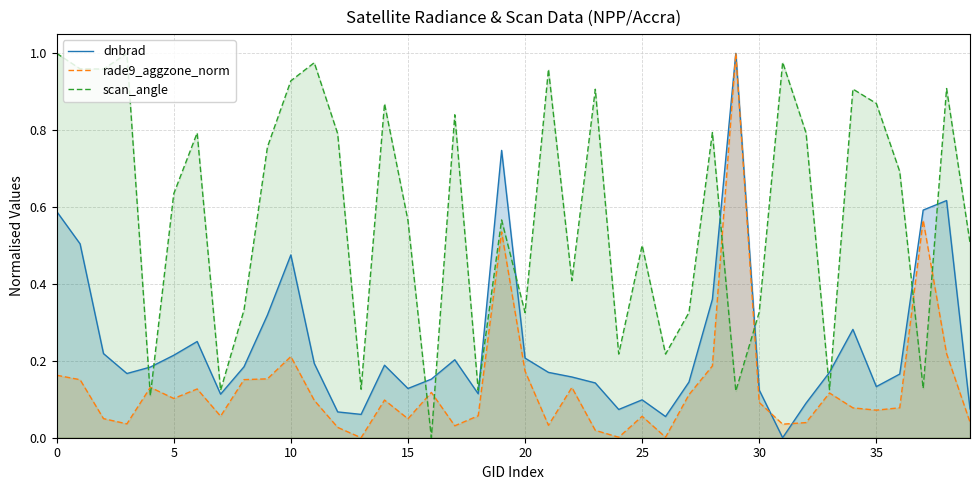

How many interior local valleys does the scan_angle series have?

13